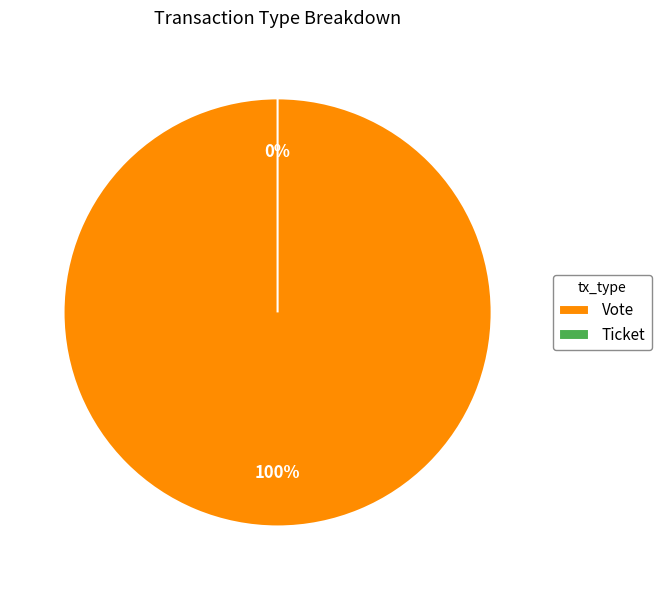

Rank the categories by value from lowest to highest.

Ticket, Vote